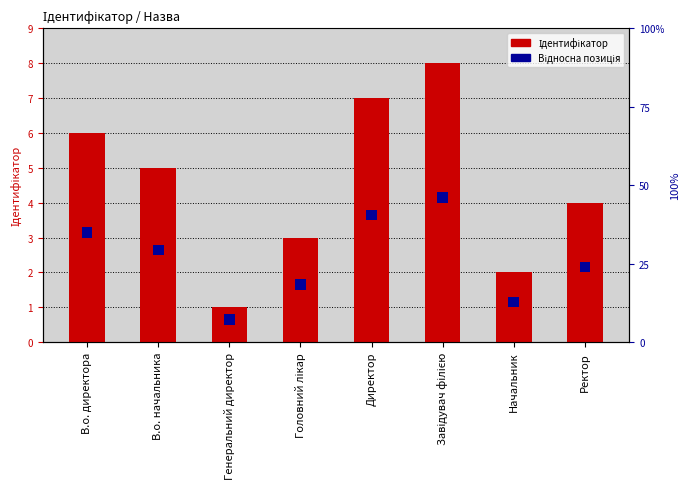

Rank the categories by value from highest to lowest.

Завідувач філією, Директор, В.о. директора, В.о. начальника, Ректор, Головний лікар, Начальник, Генеральний директор